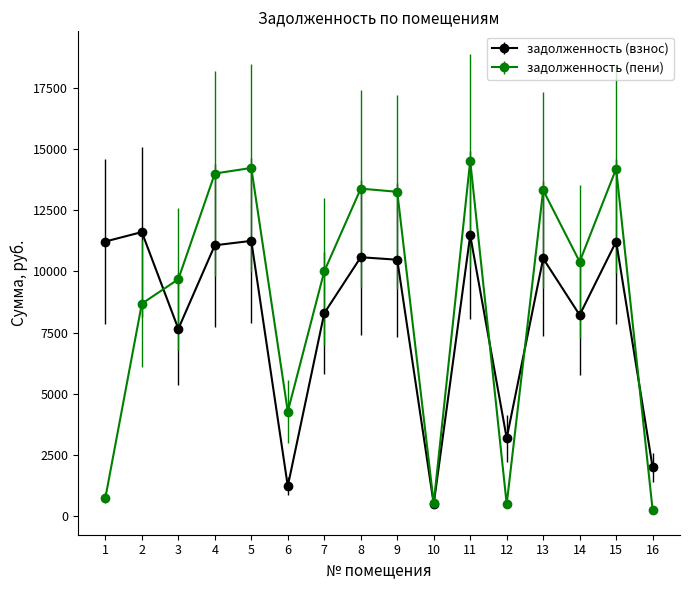

Is this an area chart (filled region under the line)?

No